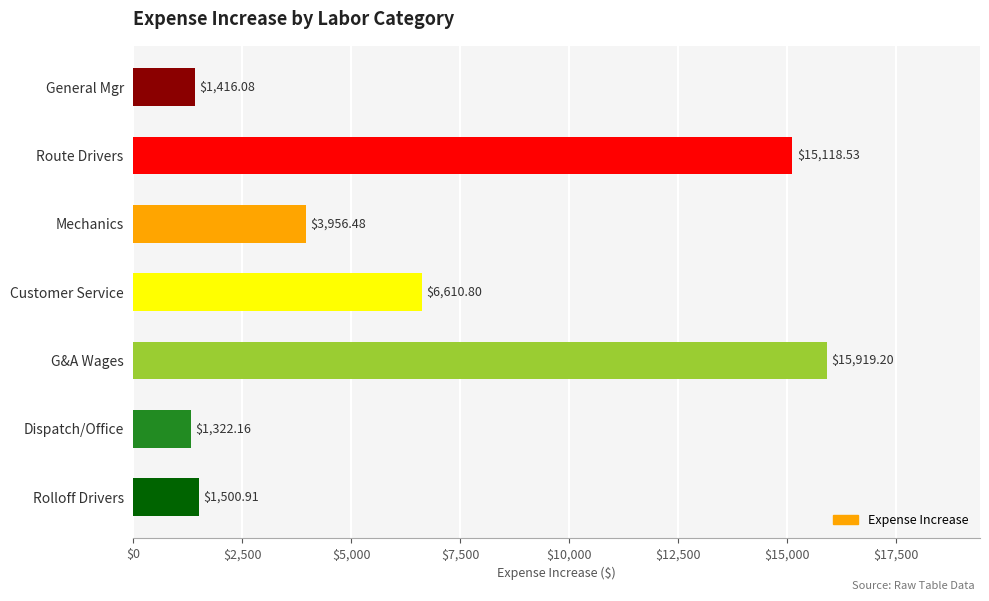

Rank the categories by value from lowest to highest.

Dispatch/Office, General Mgr, Rolloff Drivers, Mechanics, Customer Service, Route Drivers, G&A Wages